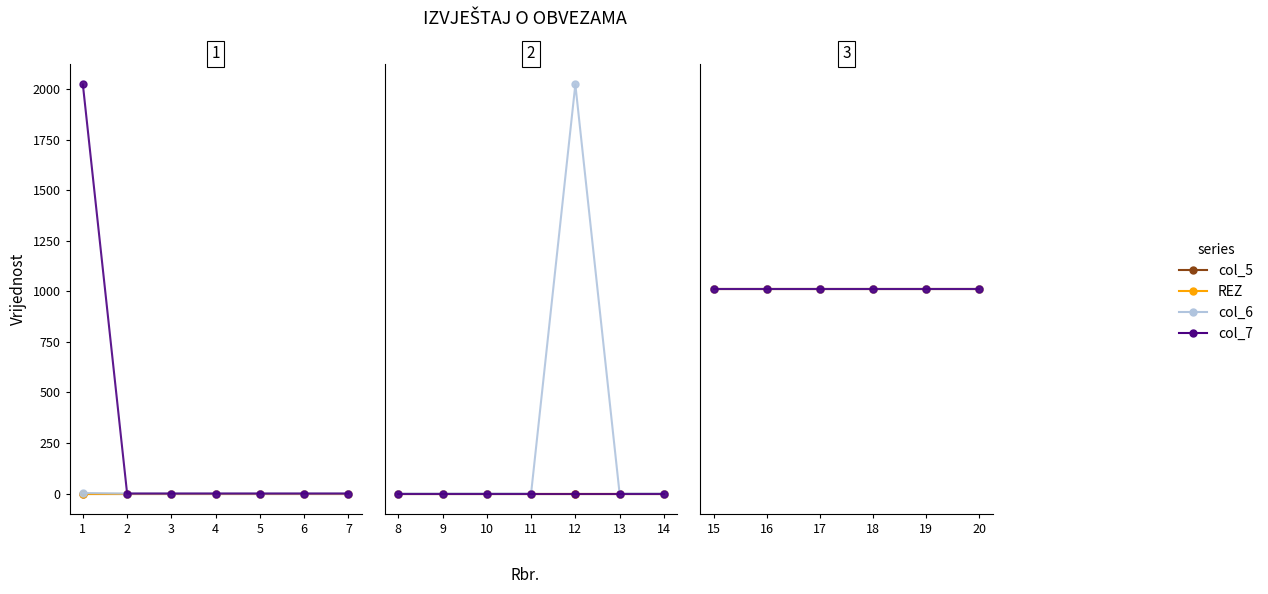

The value of col_5 at 16 is 0. True or false?

True